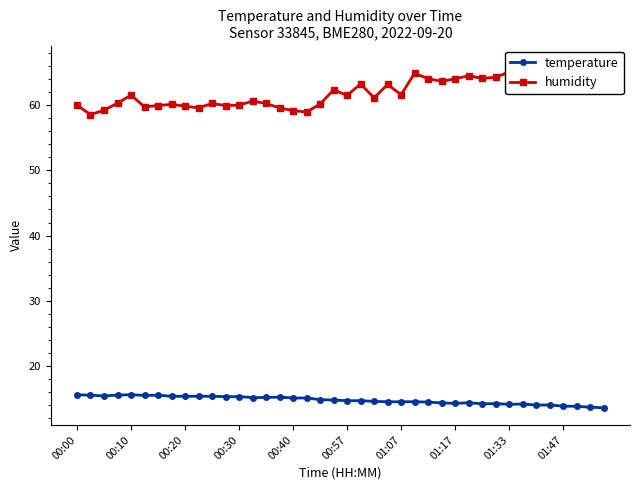

Reading right to left, list all the values displayed in this chart.

temperature: 13.6	13.7	13.8	13.8	14.0	14.0	14.1	14.1	14.2	14.2	14.3	14.2	14.3	14.4	14.5	14.5	14.5	14.6	14.7	14.7	14.7	14.8	15.1	15.1	15.2	15.1	15.1	15.3	15.3	15.3	15.3	15.3	15.3	15.5	15.5	15.6	15.5	15.4	15.5	15.6
humidity: 65.7	65.9	64.3	65.1	64.7	64.7	66.5	65.1	64.3	64.1	64.5	64.0	63.7	64.1	64.9	61.6	63.2	61.1	63.3	61.5	62.4	60.2	59.0	59.2	59.6	60.3	60.6	60.0	60.0	60.3	59.6	59.9	60.1	60.0	59.8	61.6	60.3	59.2	58.6	60.0